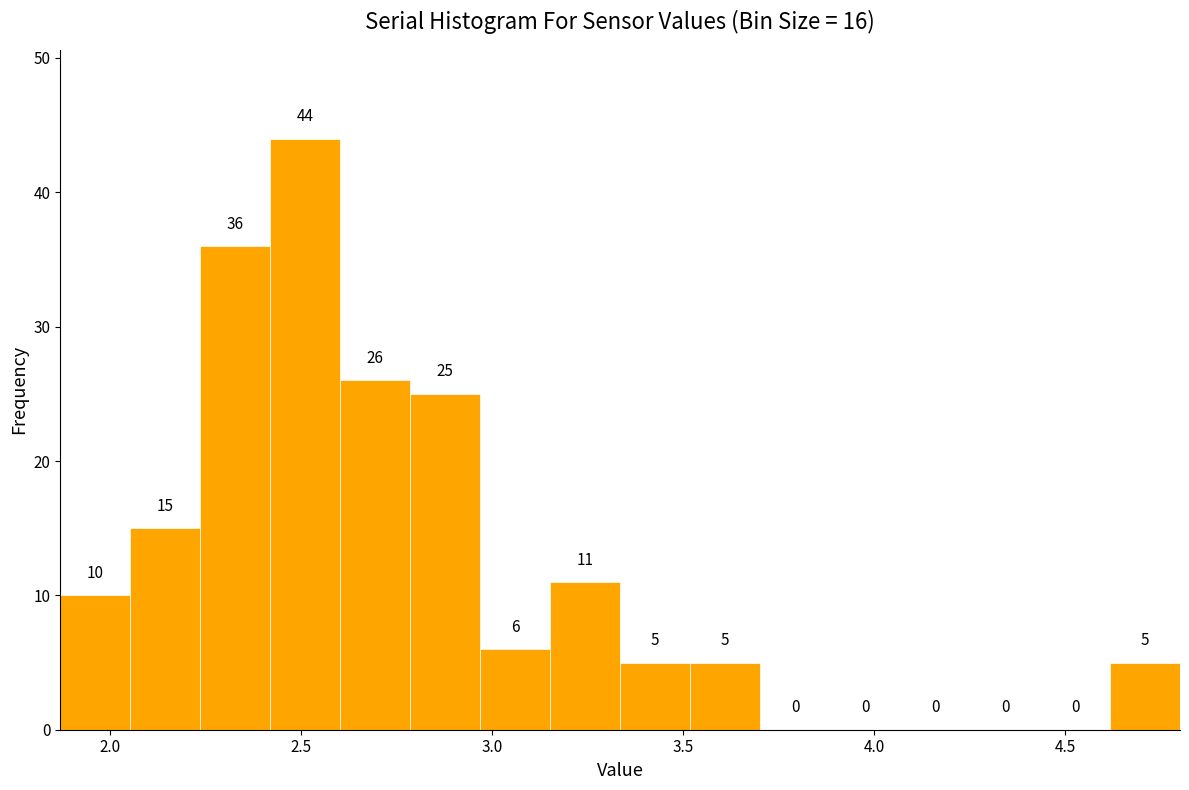

Read against the x-axis, roughly where is the centre of the tallest bar?

2.50